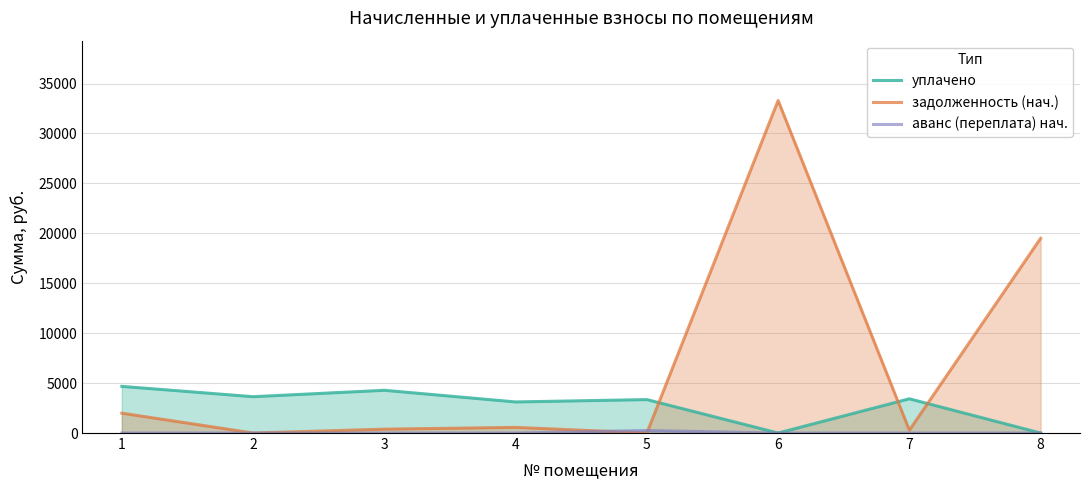

Rank the categories by задолженность (нач.) value from highest to lowest.

6, 8, 1, 4, 3, 7, 2, 5